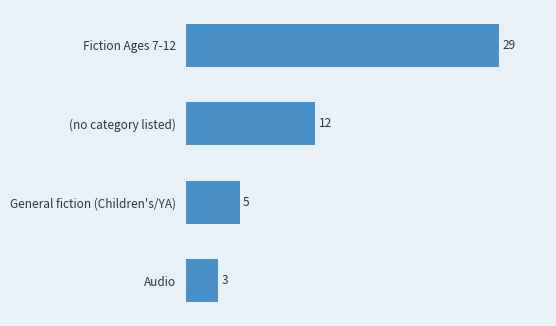

Rank the categories by value from highest to lowest.

Fiction Ages 7-12, (no category listed), General fiction (Children's/YA), Audio